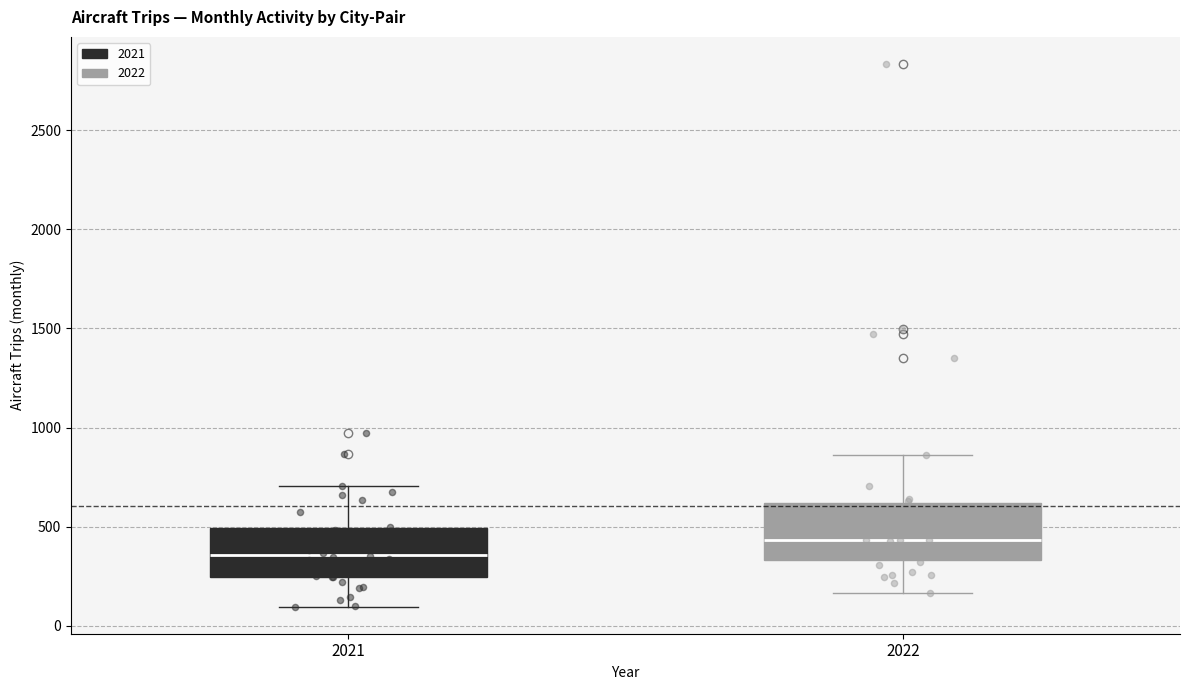

Reading left to right, read every box against the y-axis: the position of its median line, the range the box covers, and the ends of its whiskers. The values are not printed on the chart, so give them approximately, as read against the axis.

2021: median 350, box 250 to 500, whiskers 100 to 700
2022: median 450, box 350 to 600, whiskers 150 to 850